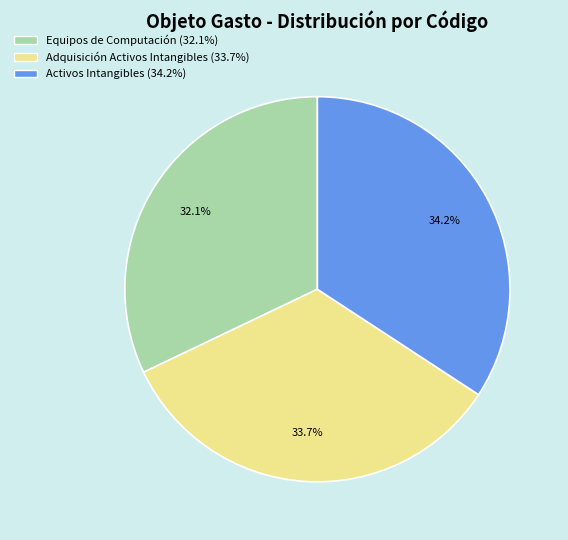

How many segments does this pie chart have?

3